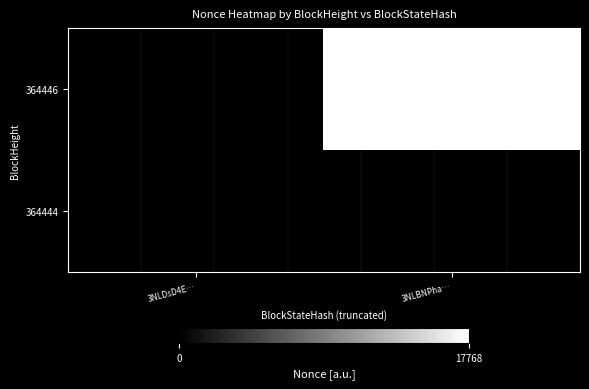

Which series has the largest total across all categories?

364446